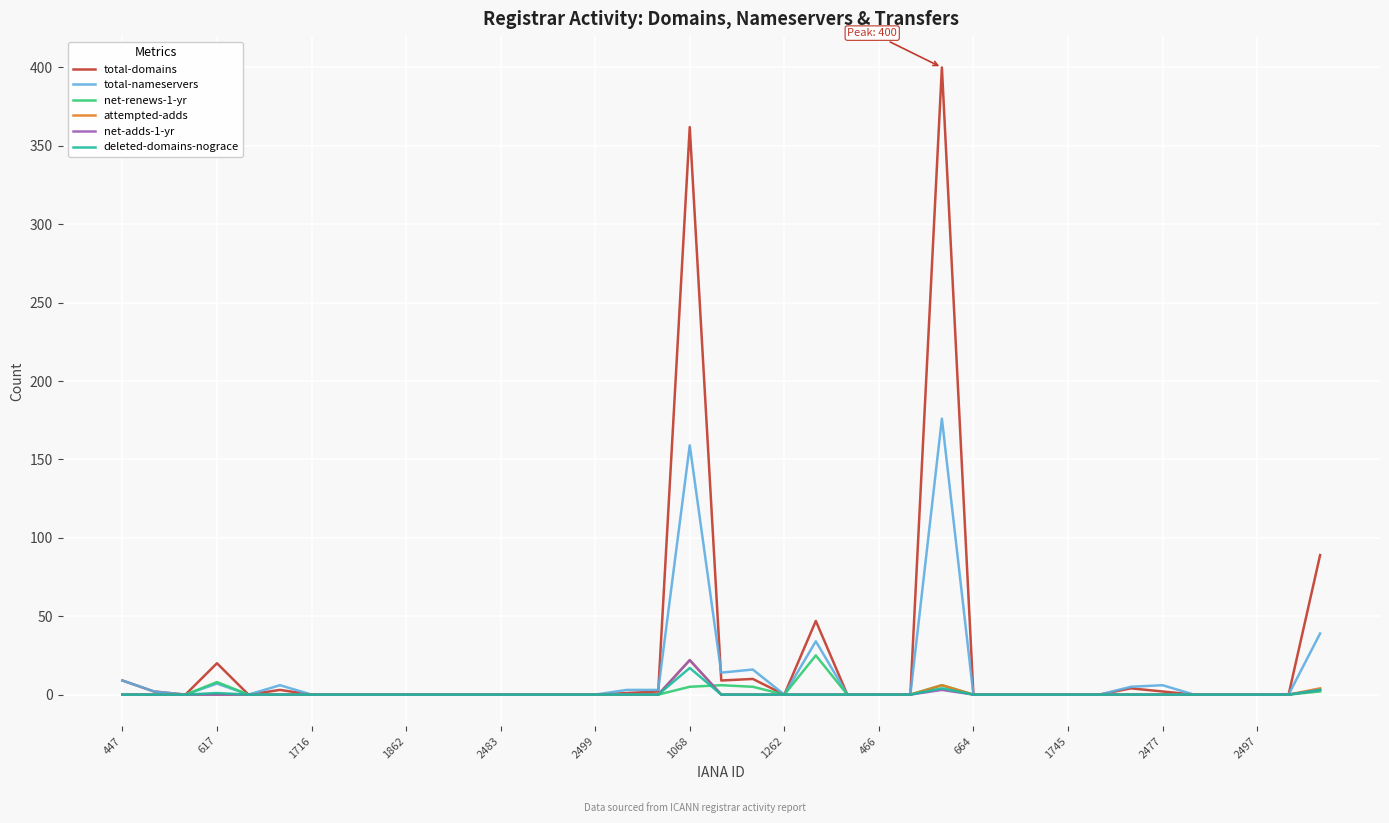

Which series has the widest spread of values?

total-domains